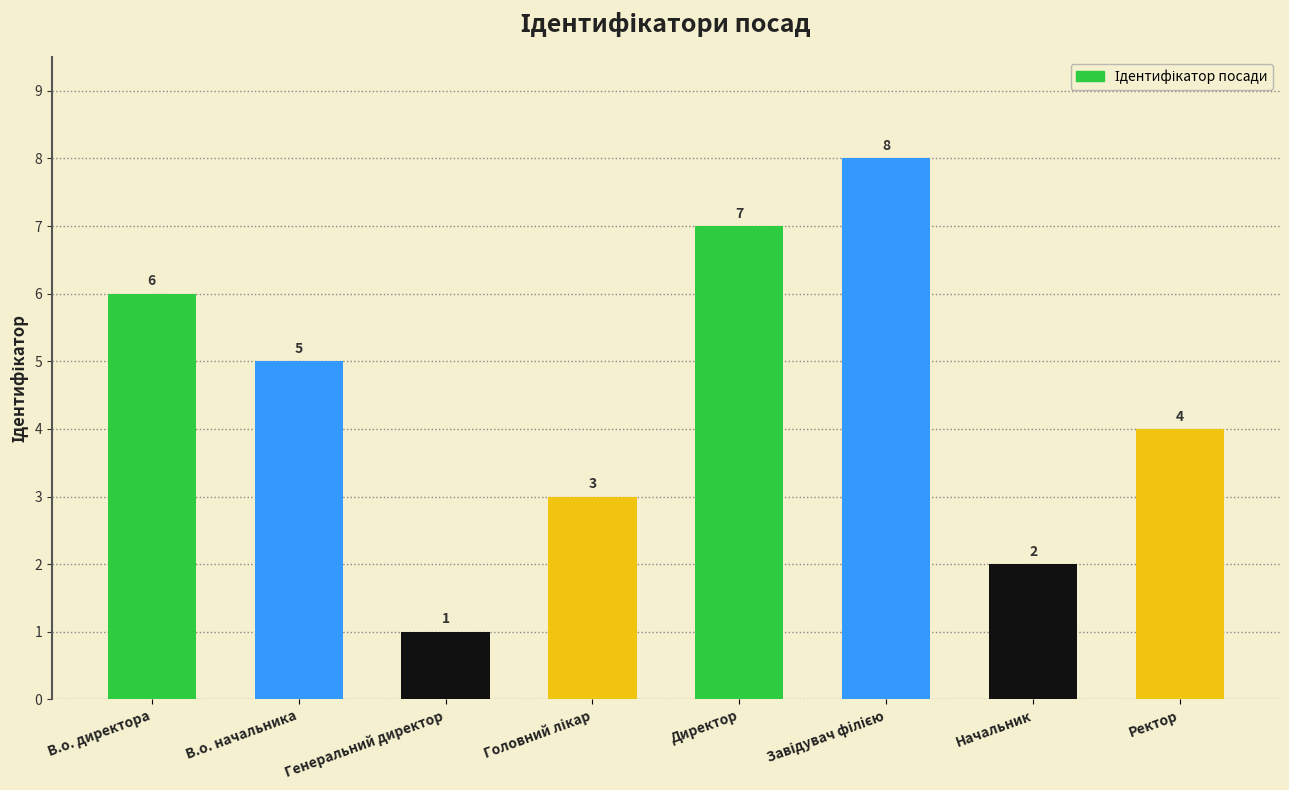

Count the number of data series in this chart.

1